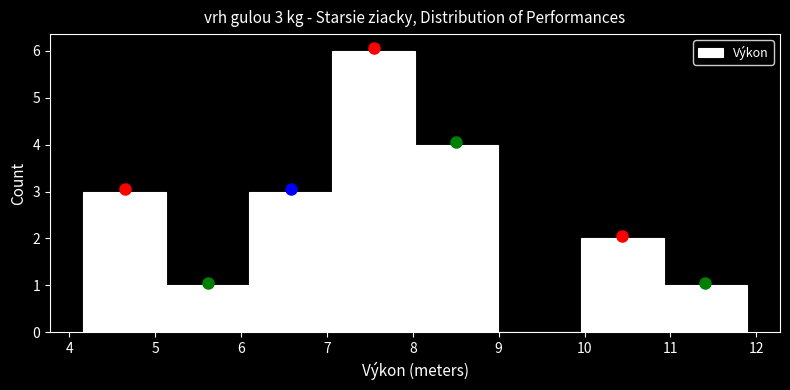

Which range on the x-axis has the tallest bar?

7.1 to 8.0